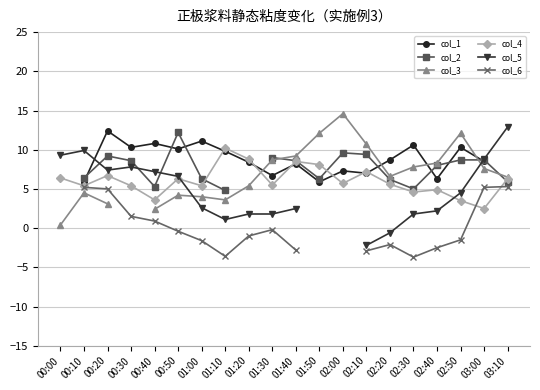

At which category does col_2 reach its first local valley?

00:40